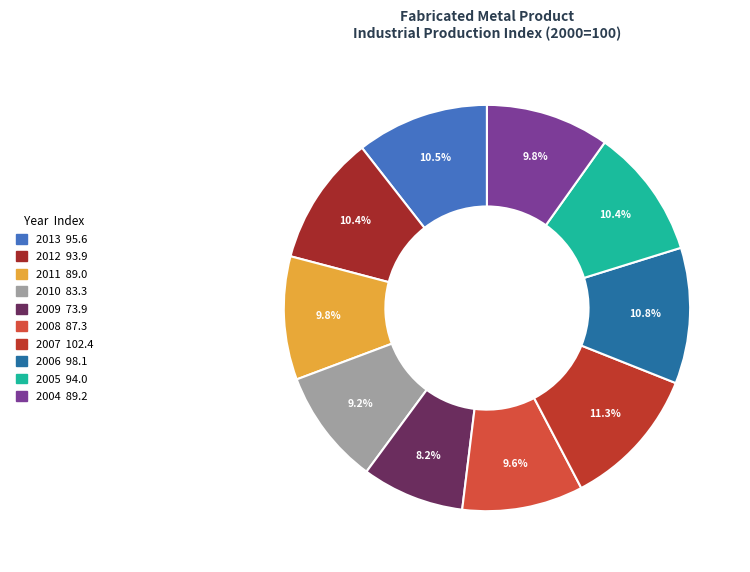

To the nearest percent, what is the difference between the largest and smallest slice percentages?

3%